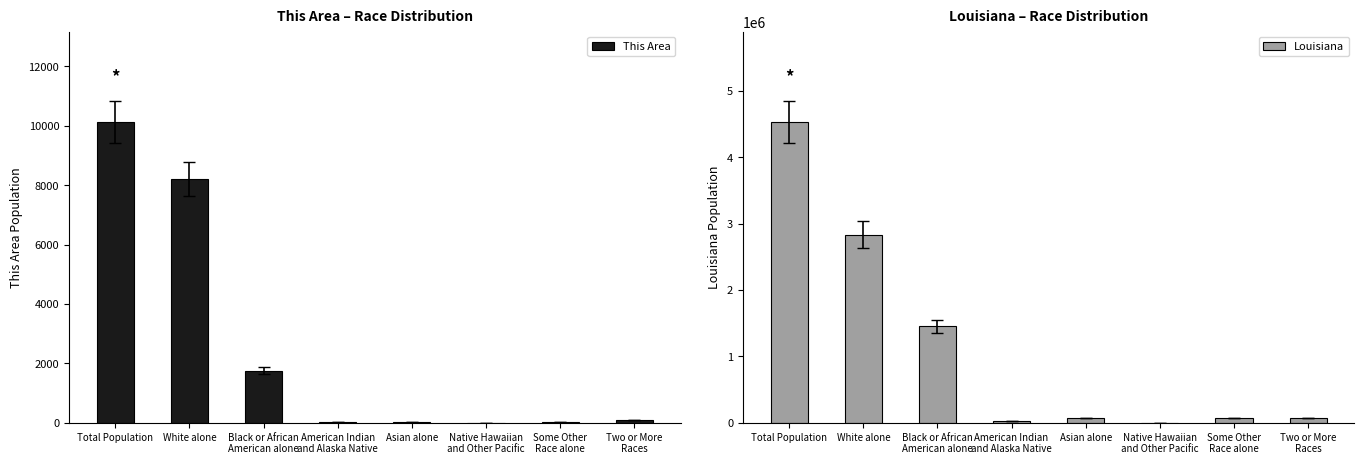

What is the label of the 2nd bar from the right?

Some Other
Race alone